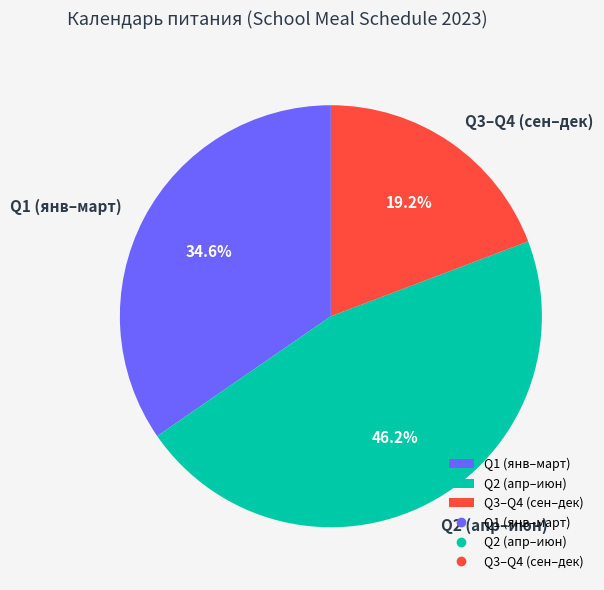

Rank the categories by value from highest to lowest.

Q2 (апр–июн), Q1 (янв–март), Q3–Q4 (сен–дек)